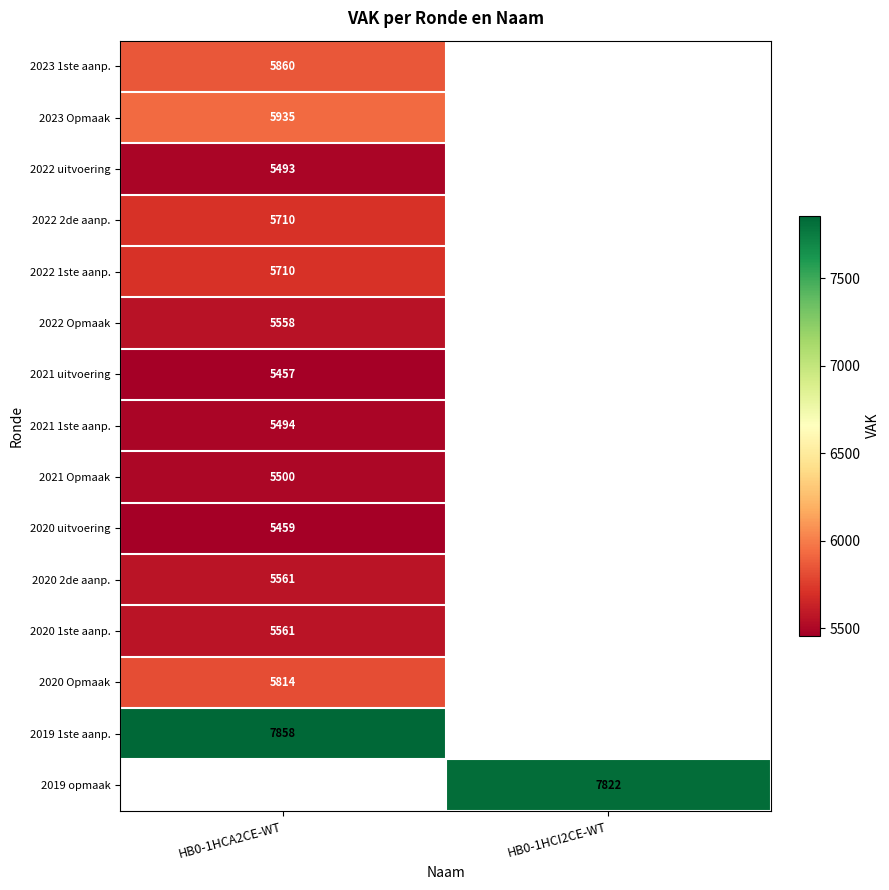

True or false: 2021 Opmaak has a value of 5500 at HB0-1HCA2CE-WT.

True